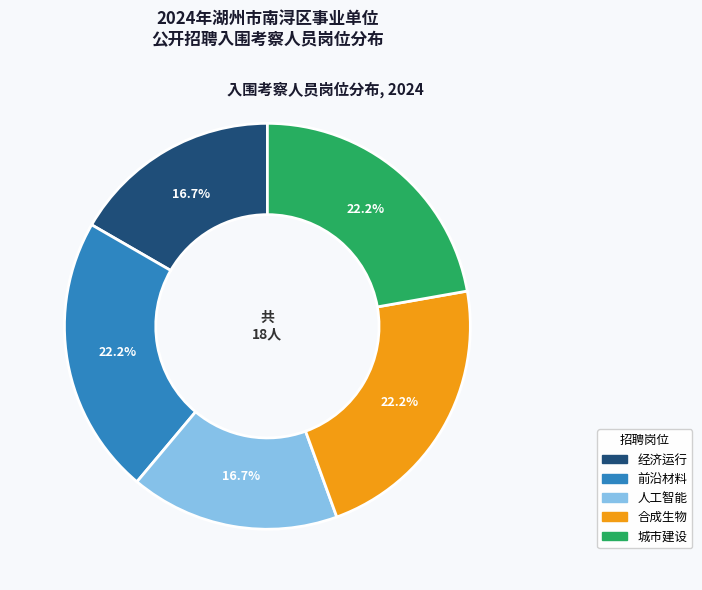

Which has a higher value, 人工智能 or 城市建设?

城市建设